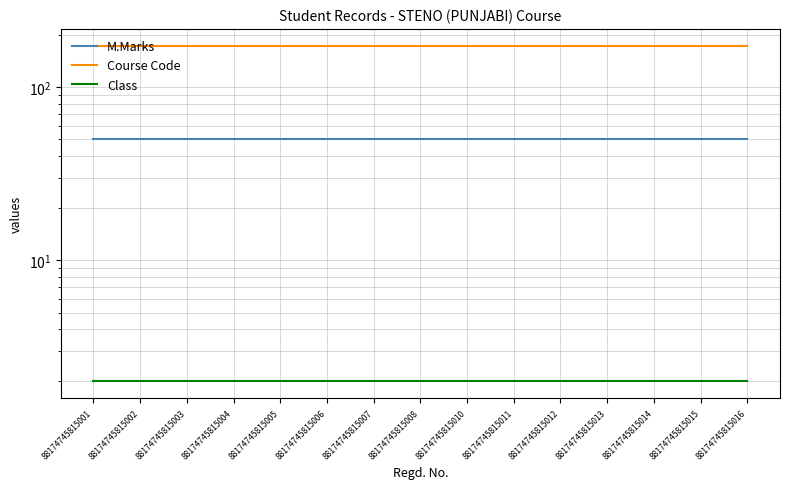

True or false: Class and M.Marks intersect in this chart.

False